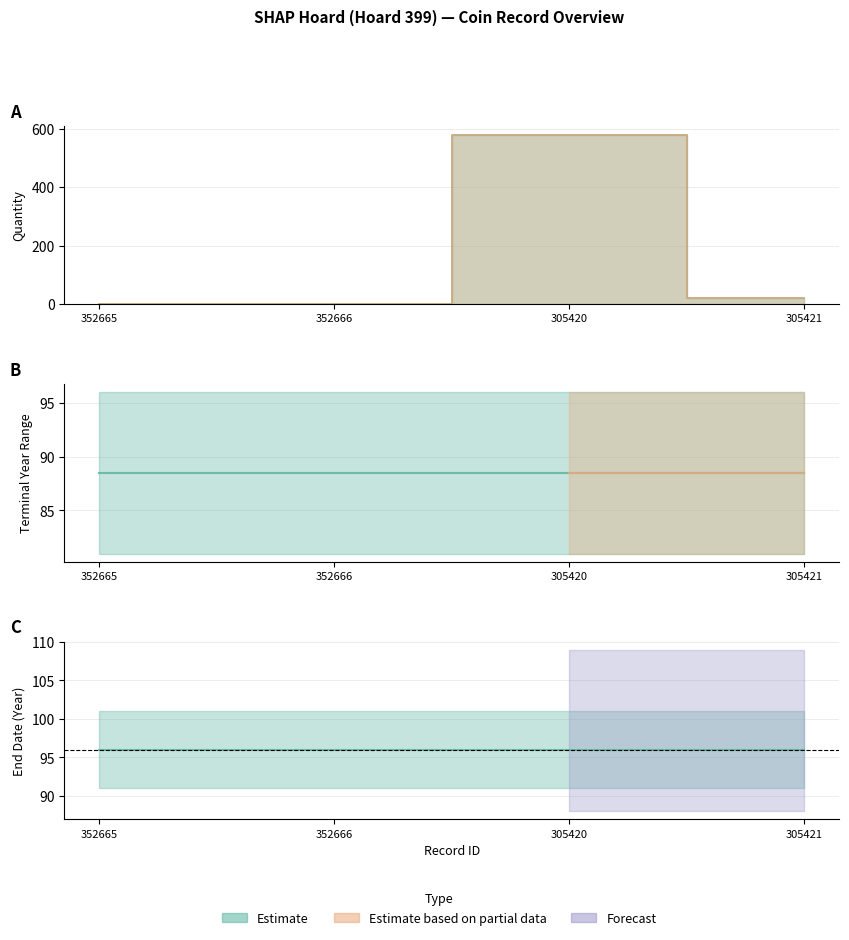

What is the label of the 2nd point from the right?

305420